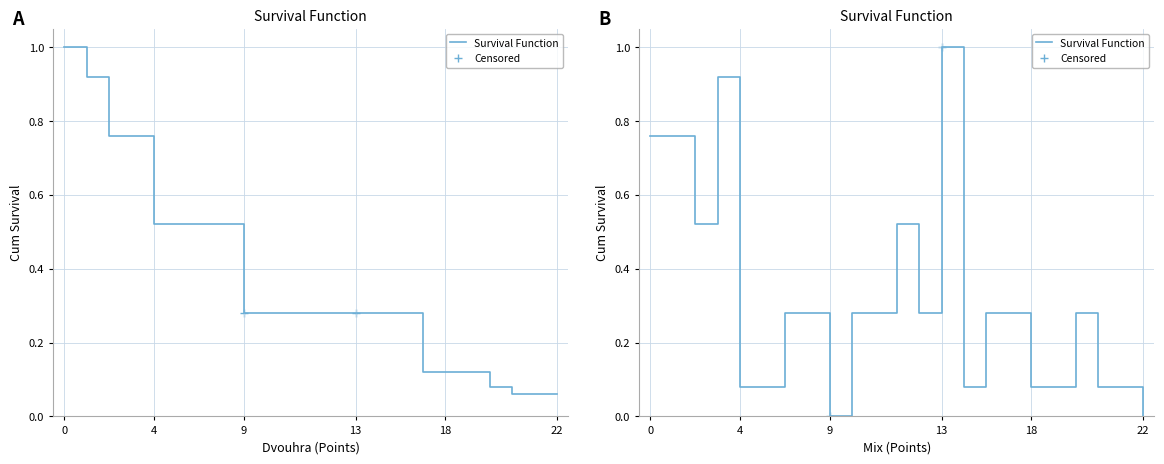

Which series contains the highest Y value?

Dvouhra Body